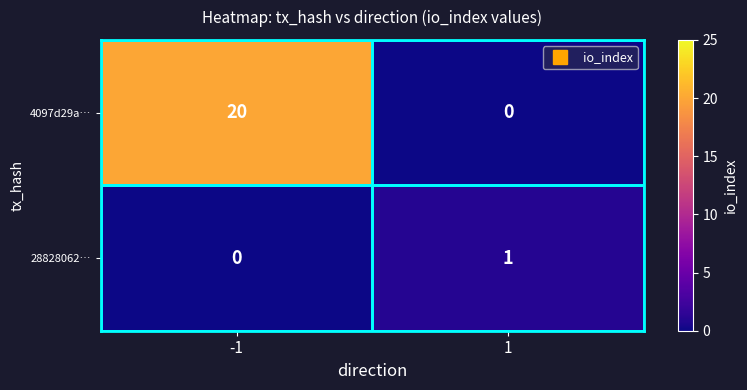

Count the number of data series in this chart.

2